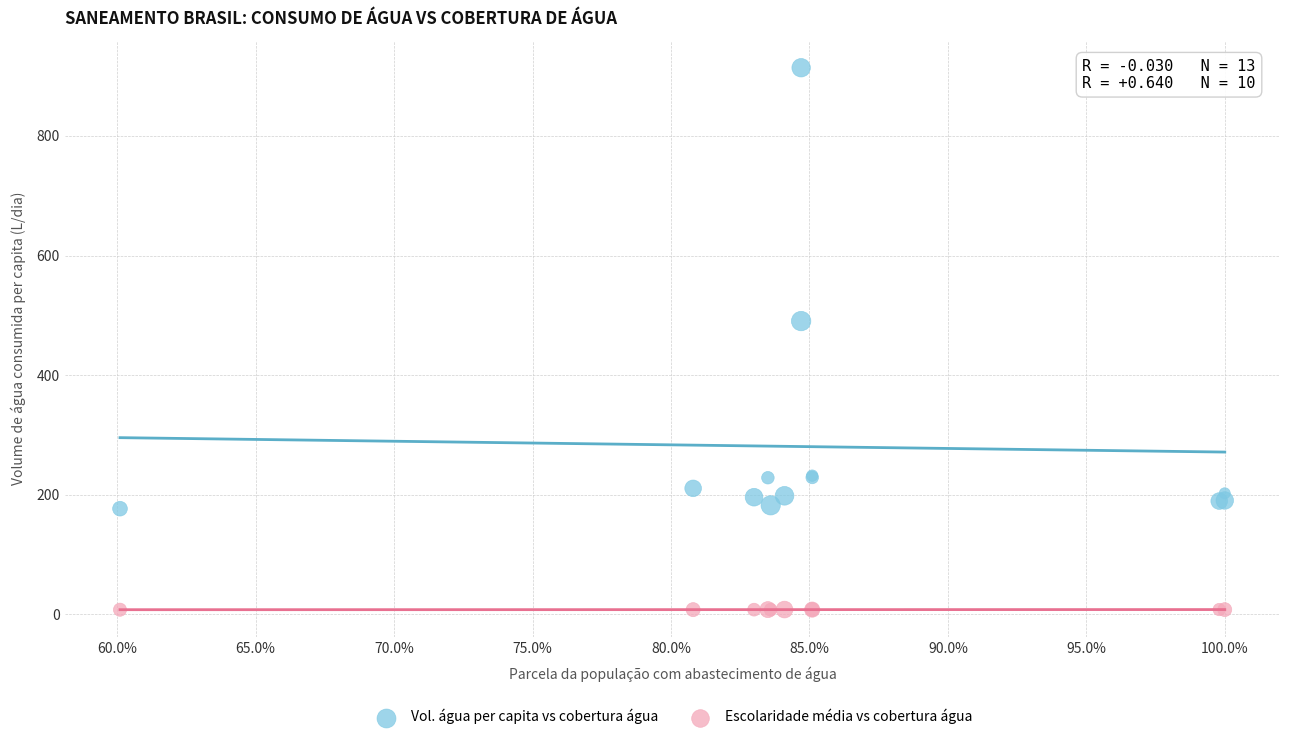

Which series reaches the minimum Y coordinate?

Escolaridade média vs cobertura água